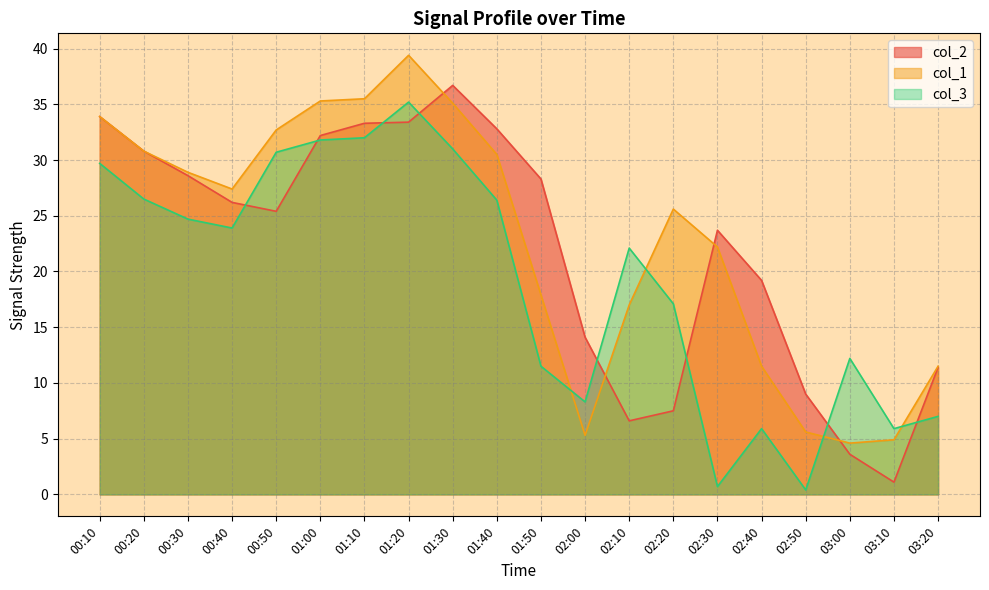

What is the total value across all series at 02:20?

50.2